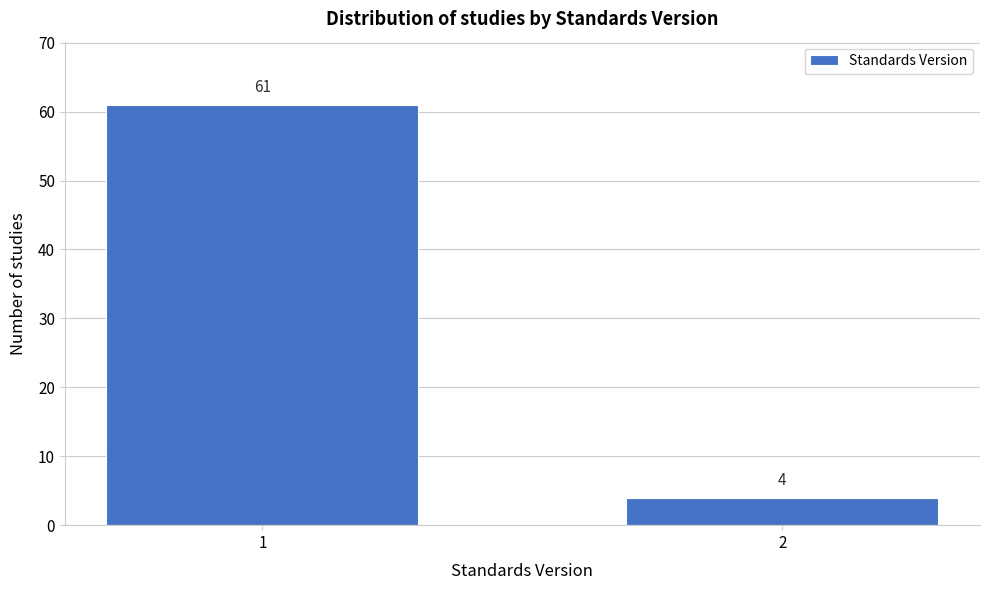

Reading left to right, what are all the values shown in this chart?

1=61	2=4